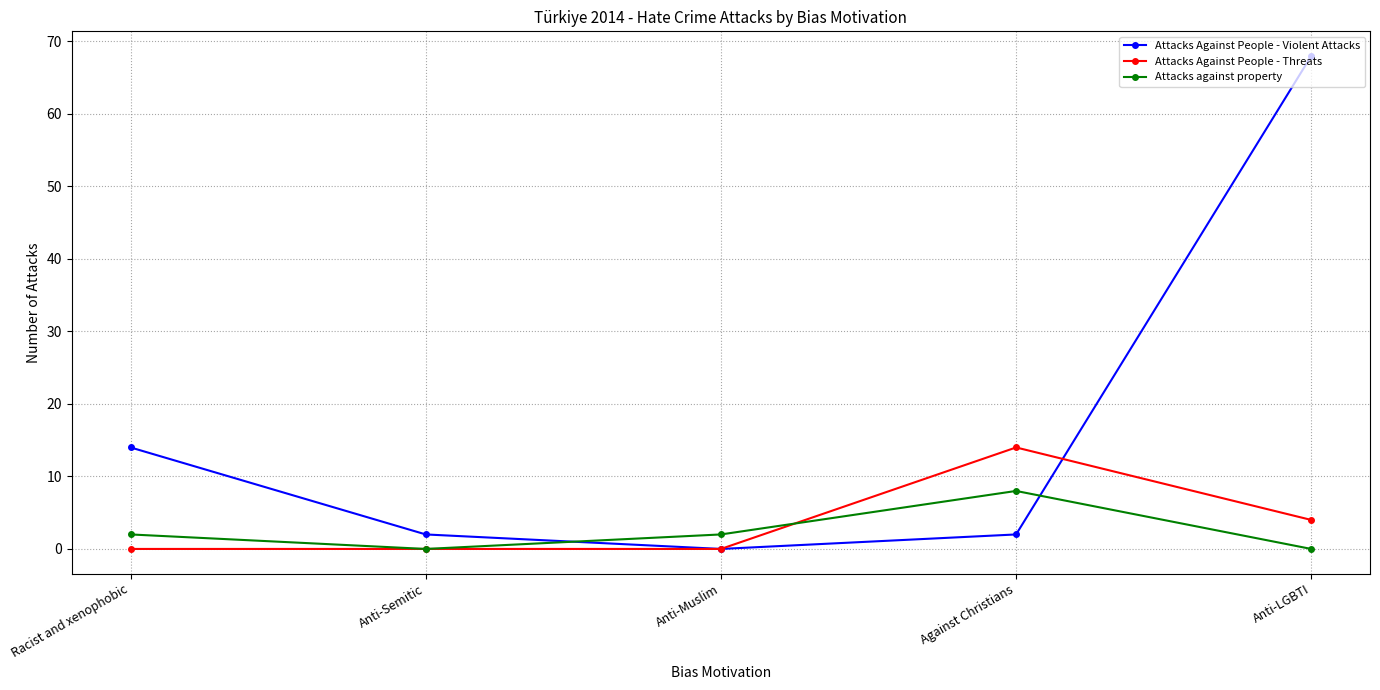

Which category has the highest value across all series?

Anti-LGBTI